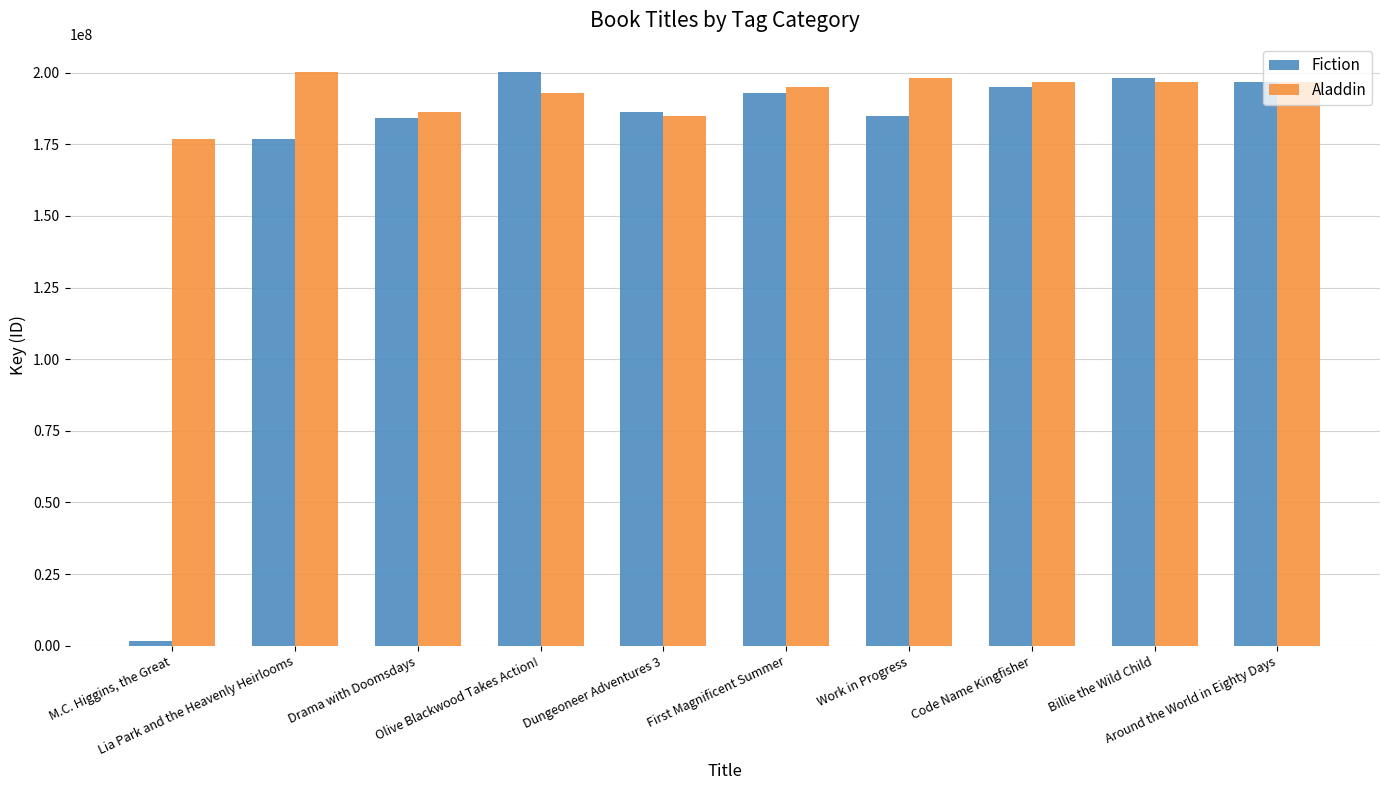

Where is Fiction nearest to the value 100818692?

Lia Park and the Heavenly Heirlooms